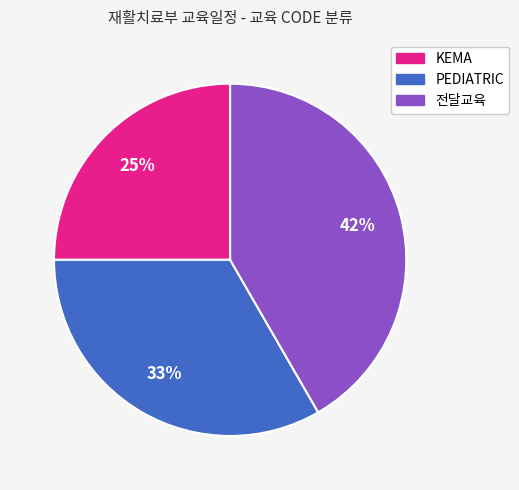

Which category has the biggest portion of the pie?

전달교육